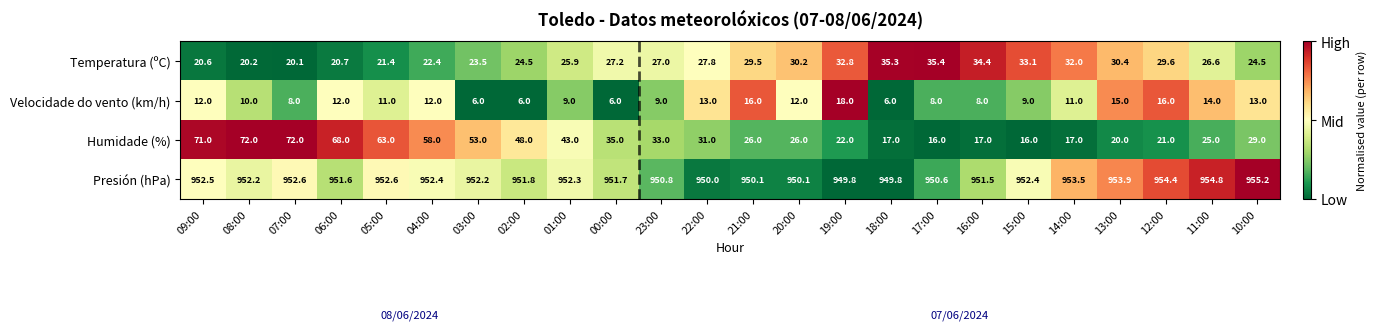

Read the Velocidade do vento (km/h) value at 23:00.

9.0